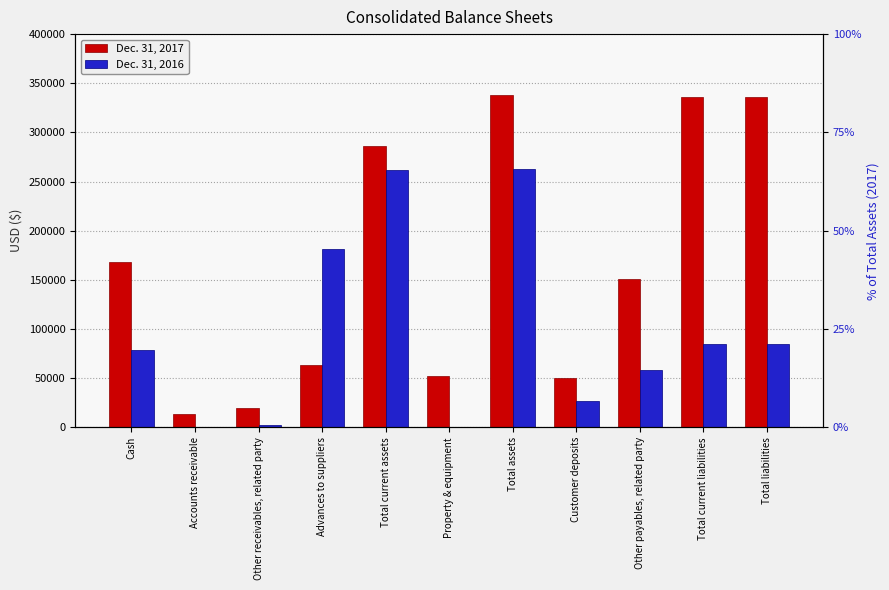

What is the total value across all series at Other payables, related party?

208995